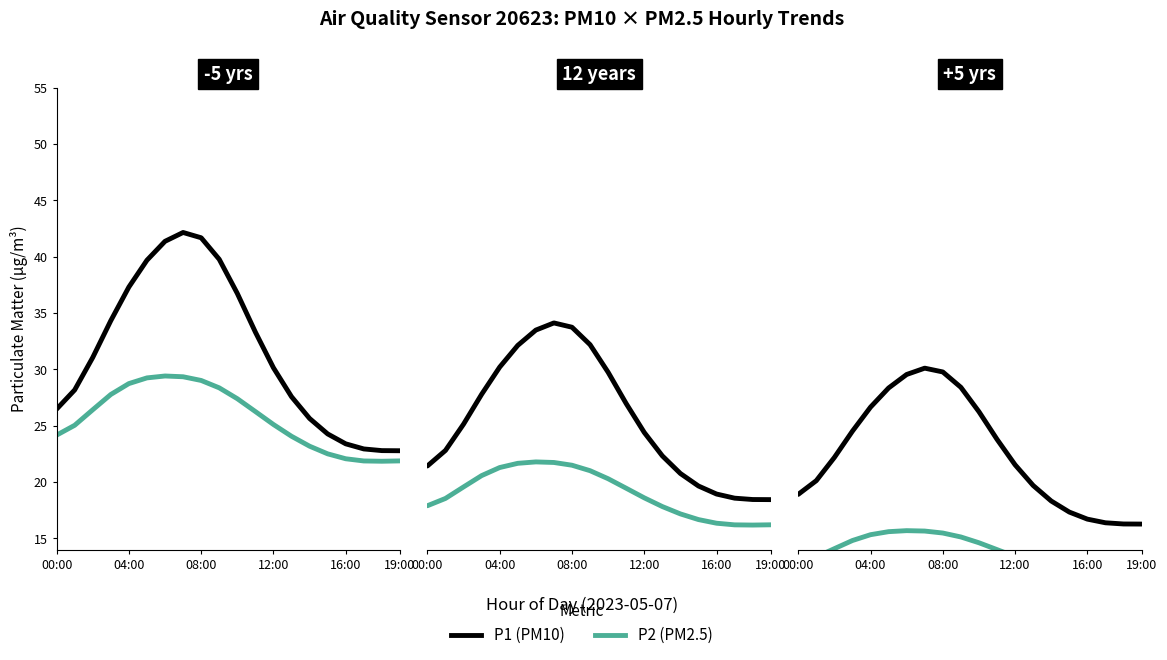

How many data points does each series have?

20